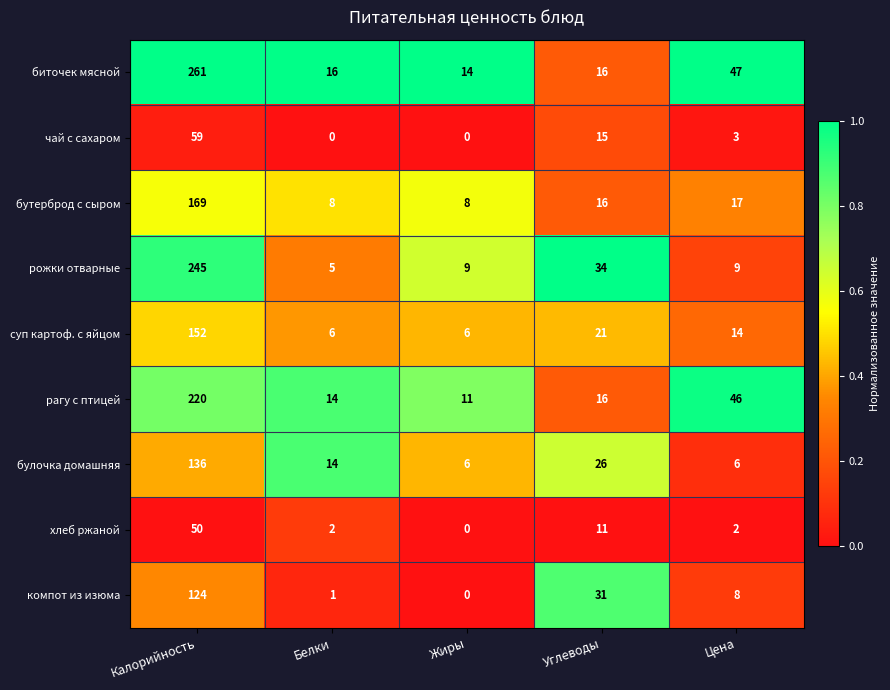

True or false: рожки отварные has a value of 58 at Углеводы.

False